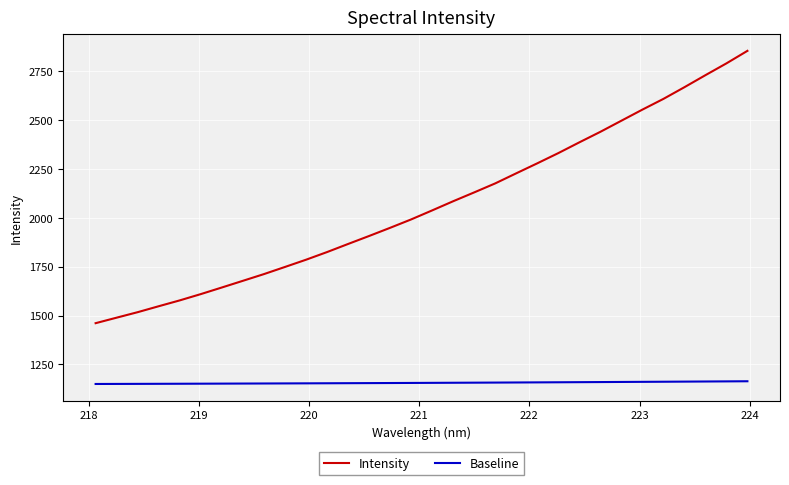

List the series in order of their overall mean, lowest first.

Baseline, Intensity